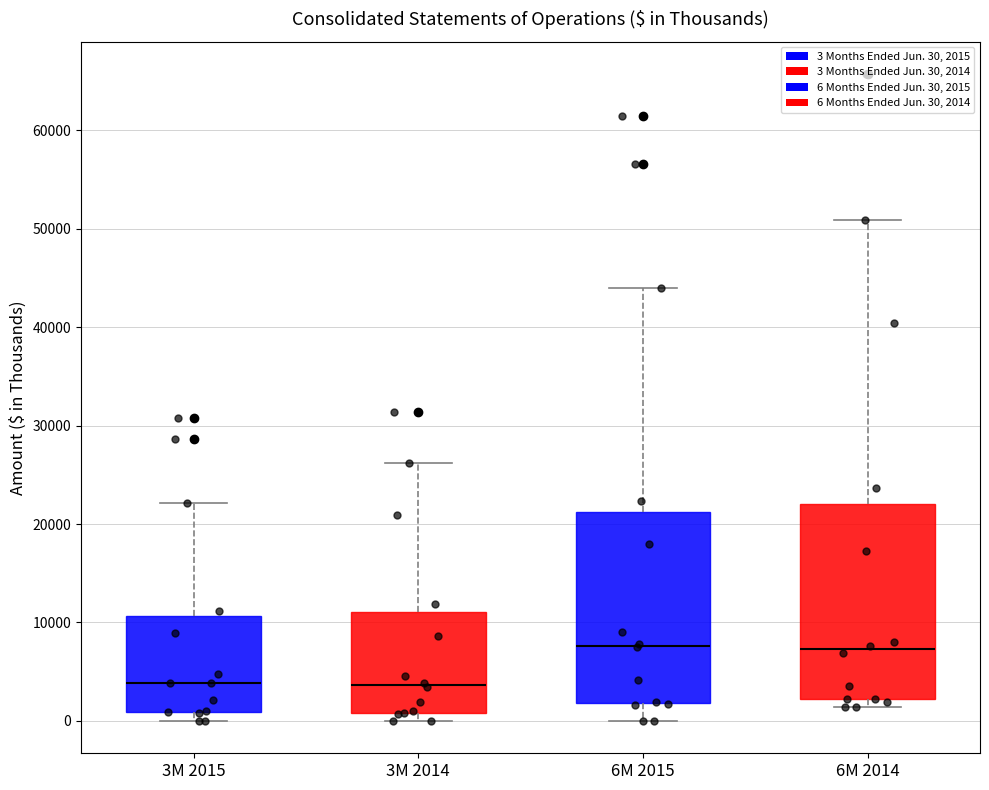

Reading left to right, read every box against the y-axis: the position of its median line, the range the box covers, and the ends of its whiskers. The values are not printed on the chart, so give them approximately, as read against the axis.

3M 2015: median 4000, box 1000 to 11000, whiskers 0 to 22000
3M 2014: median 4000, box 1000 to 11000, whiskers 0 to 26000
6M 2015: median 8000, box 2000 to 21000, whiskers 0 to 44000
6M 2014: median 7000, box 2000 to 22000, whiskers 1000 to 51000